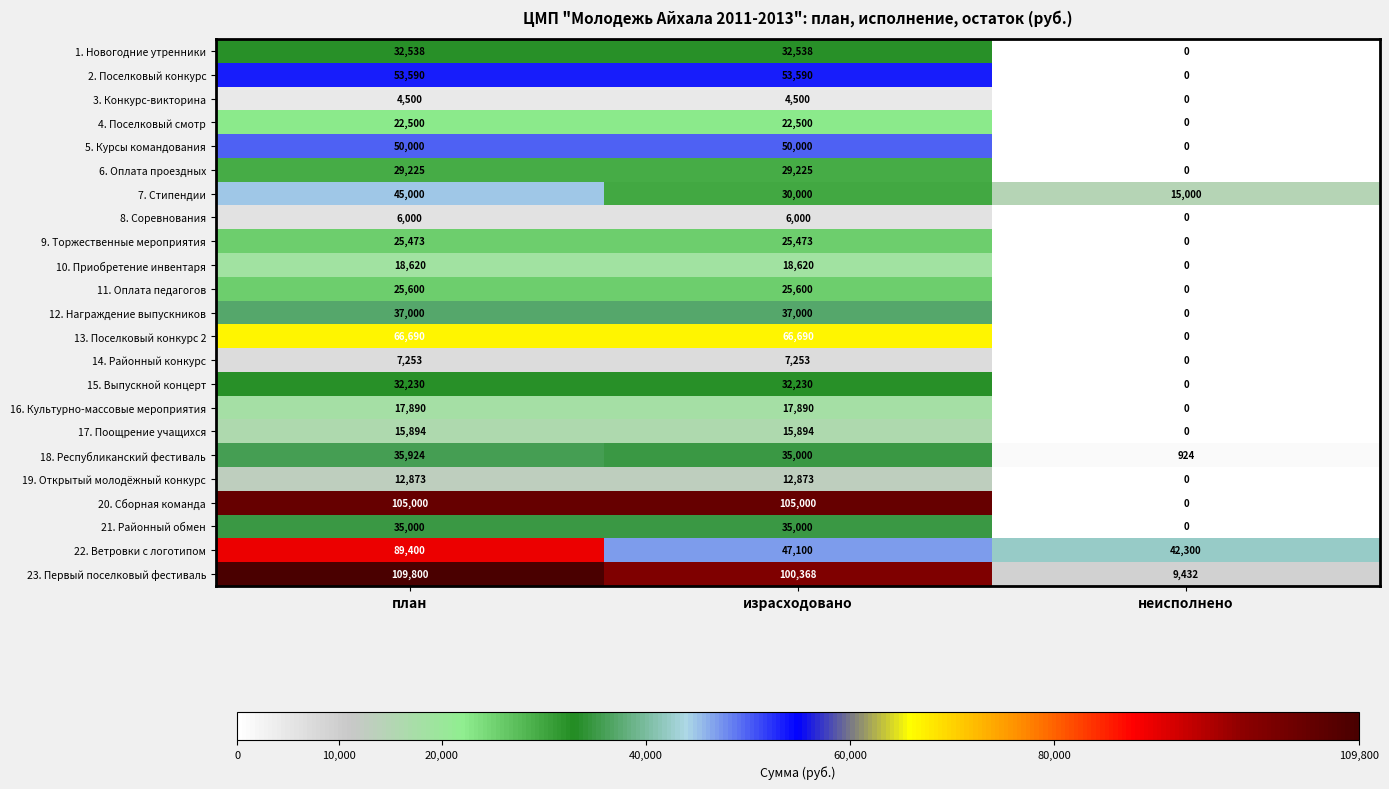

What is the greatest value displayed?

109800